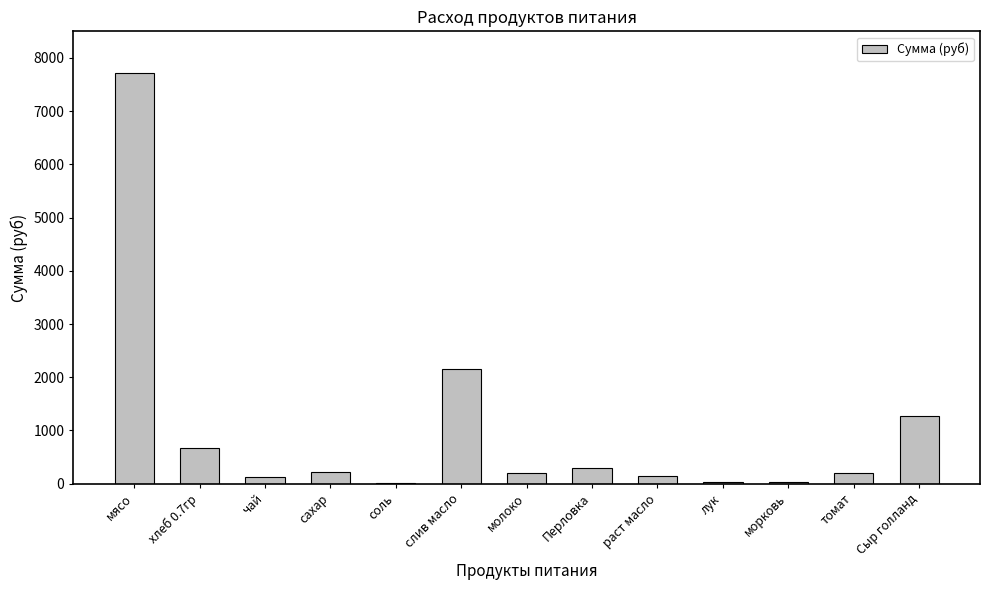

What is the difference between the values at мясо and томат?

7516.2